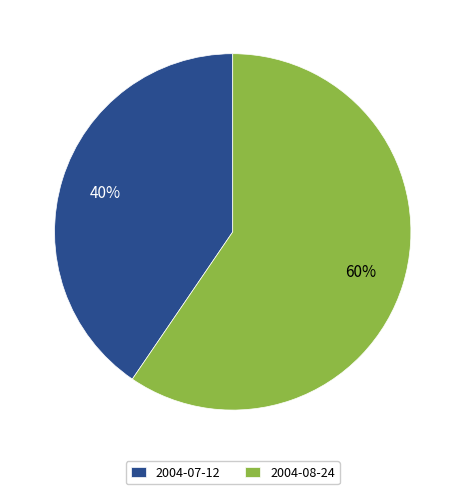

How many segments does this pie chart have?

2